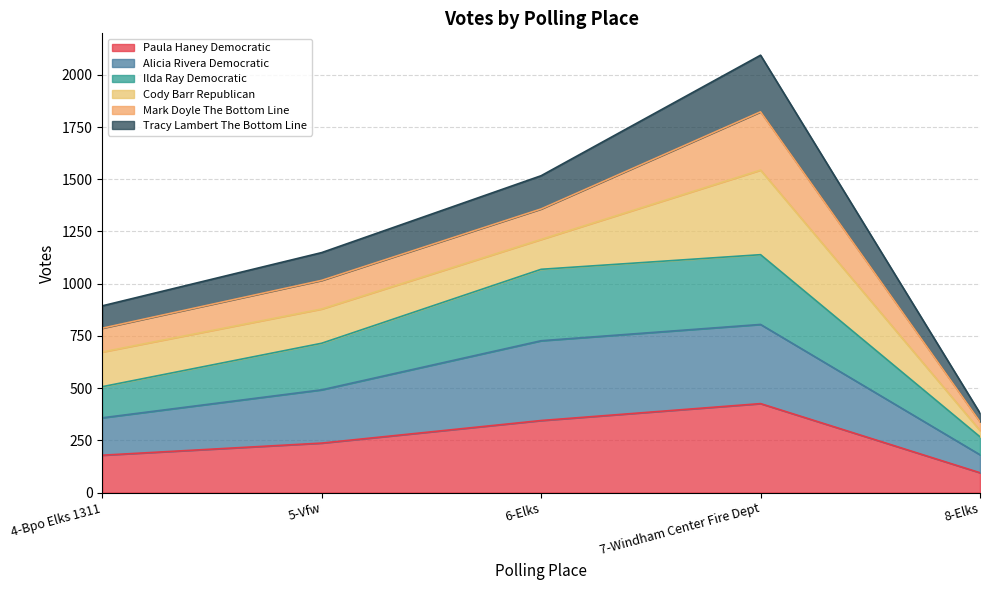

Where is the first local maximum for Alicia Rivera Democratic?

7-Windham Center Fire Dept